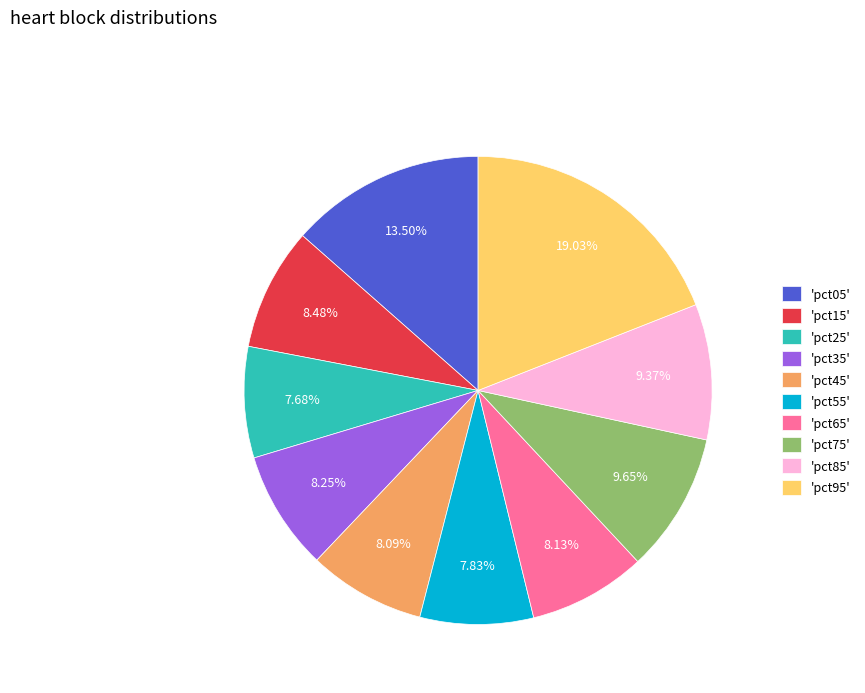

Between 'pct35' and 'pct75', which is larger?

'pct75'